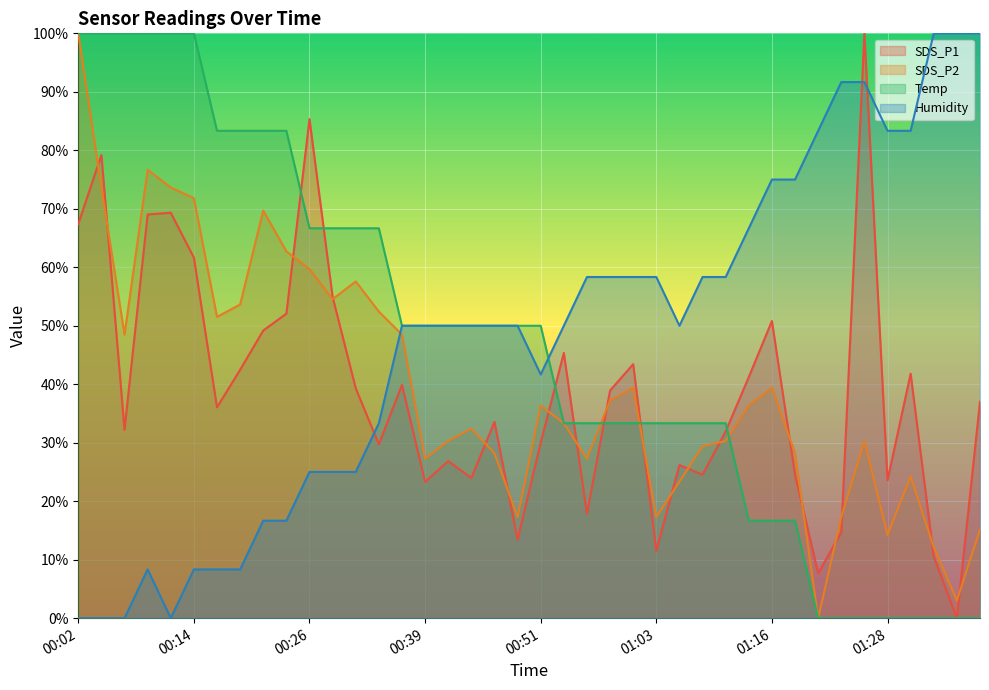

Is the value of Humidity at 00:02 greater than the value of Temp at 00:51?

No